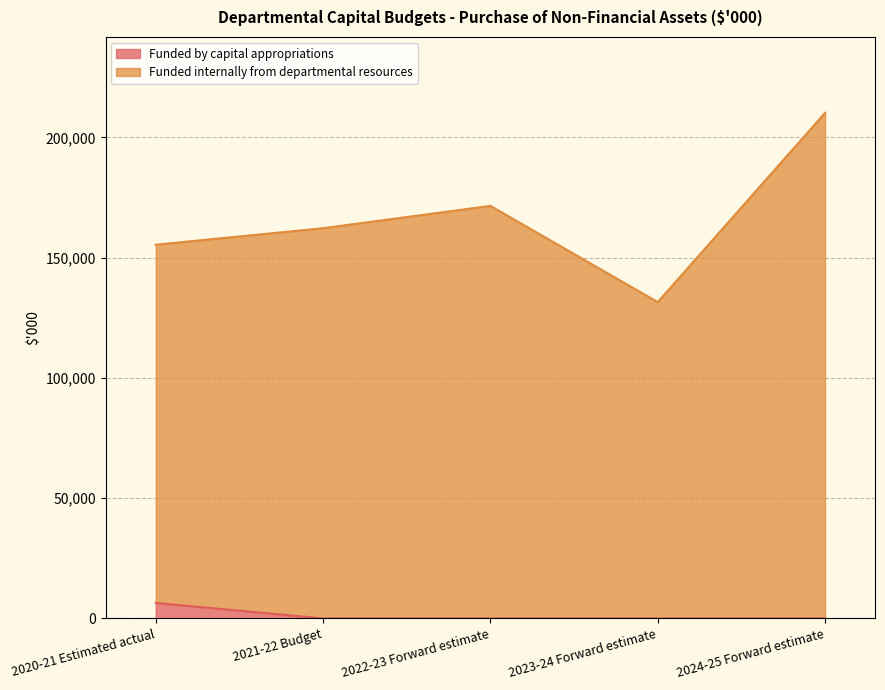

At which category is the sum across all series the highest?

2024-25 Forward estimate